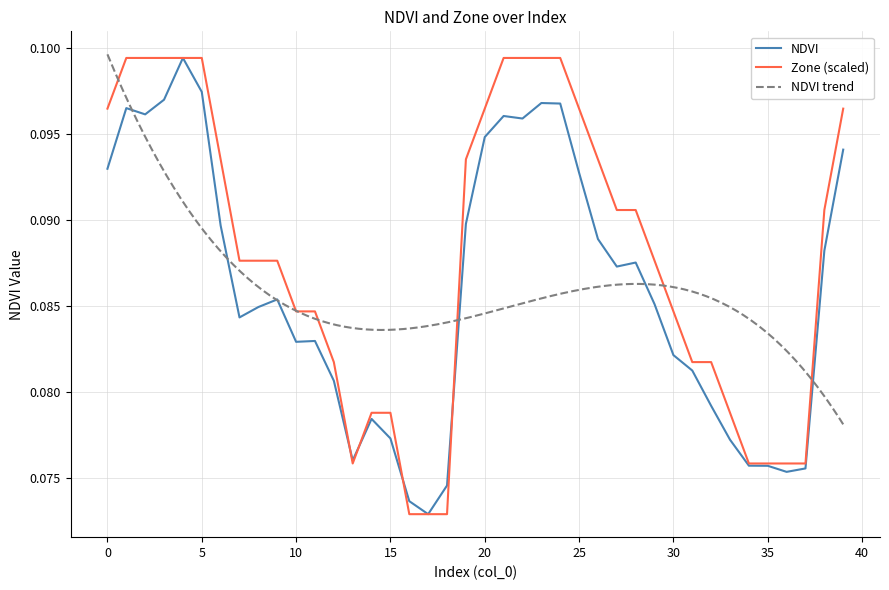

Count the NDVI values in the range 0 to 1.

40